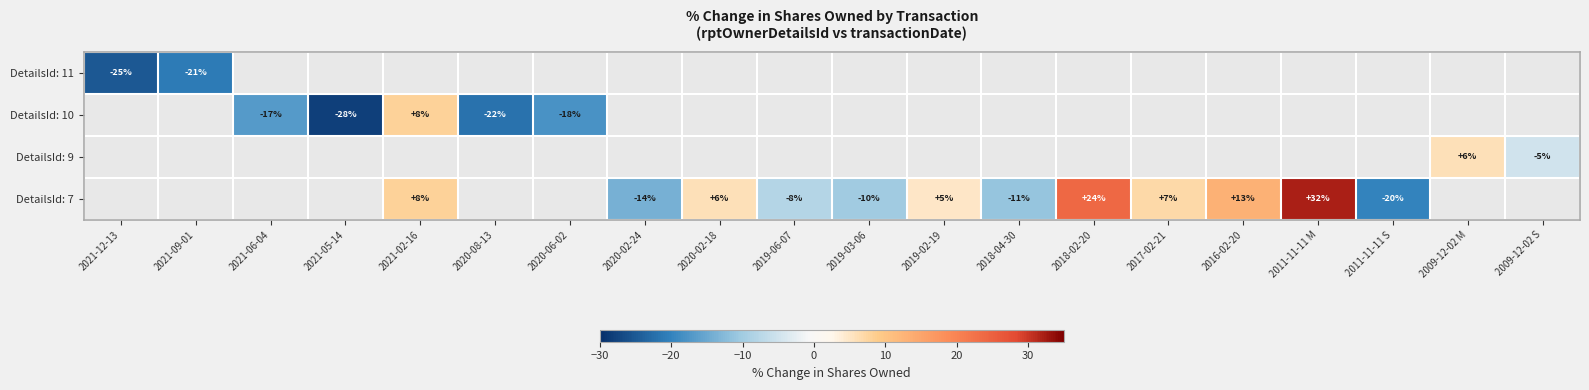

The DetailsId: 7 series shows -20 at 2011-11-11 S. True or false?

True